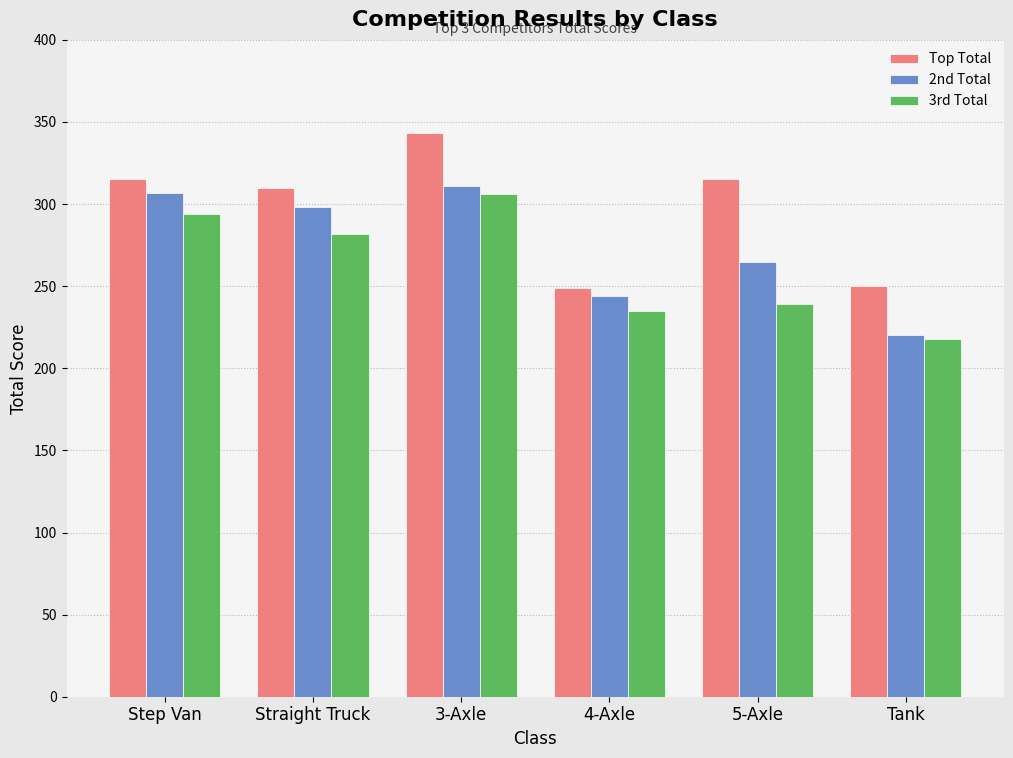

Which series has the widest spread of values?

Top Total